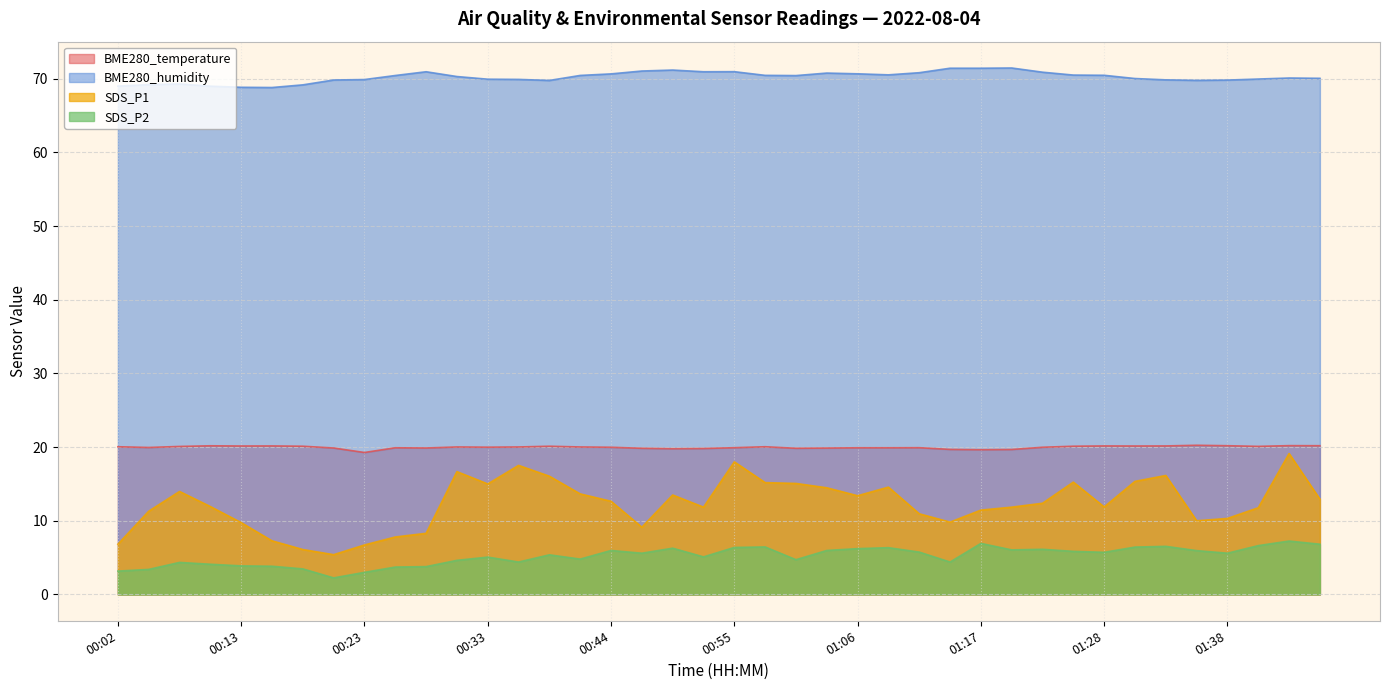

What is the average value of the SDS_P2 series?

5.2